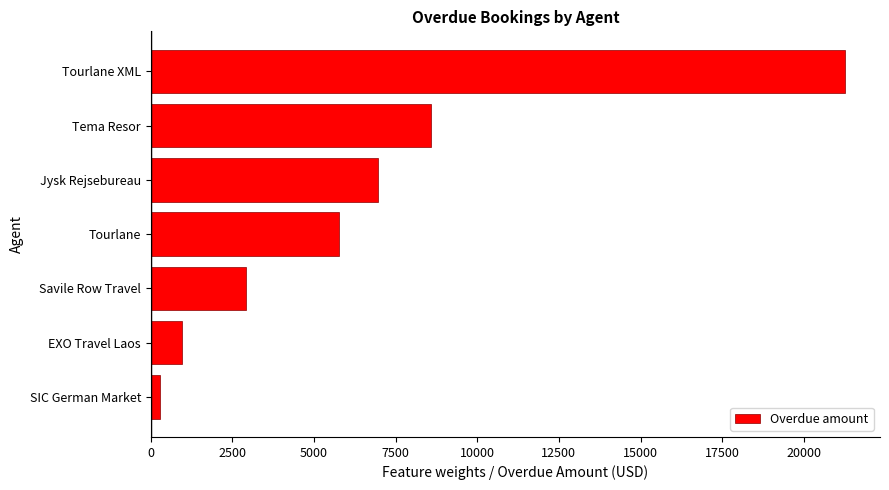

At which label is the value closest to 10780?

Tema Resor